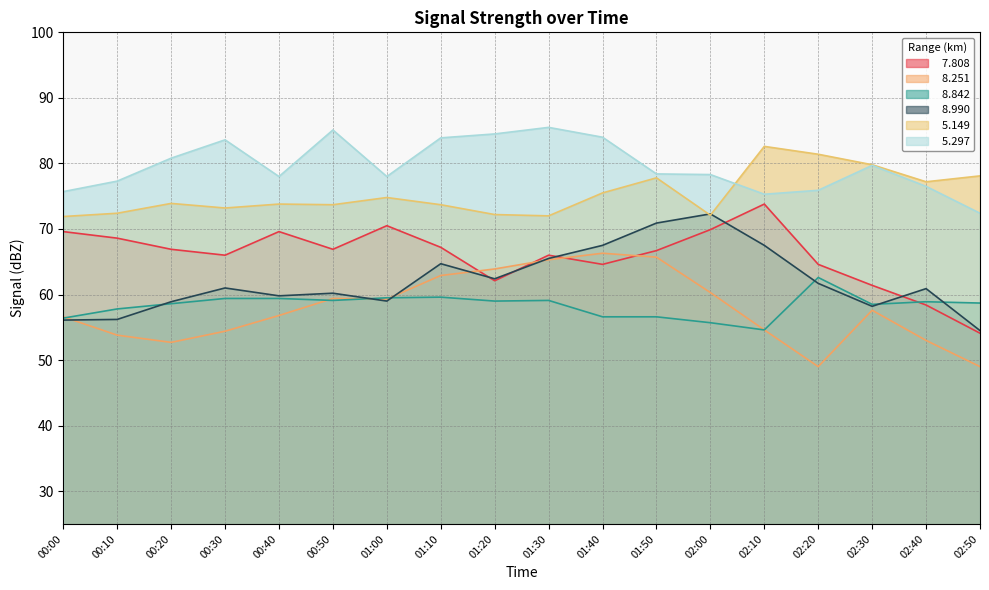

Which series has the largest total across all categories?

  5.297